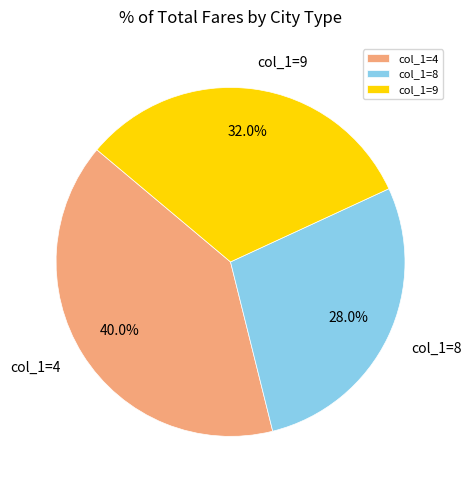

Is there a majority slice in this chart?

No